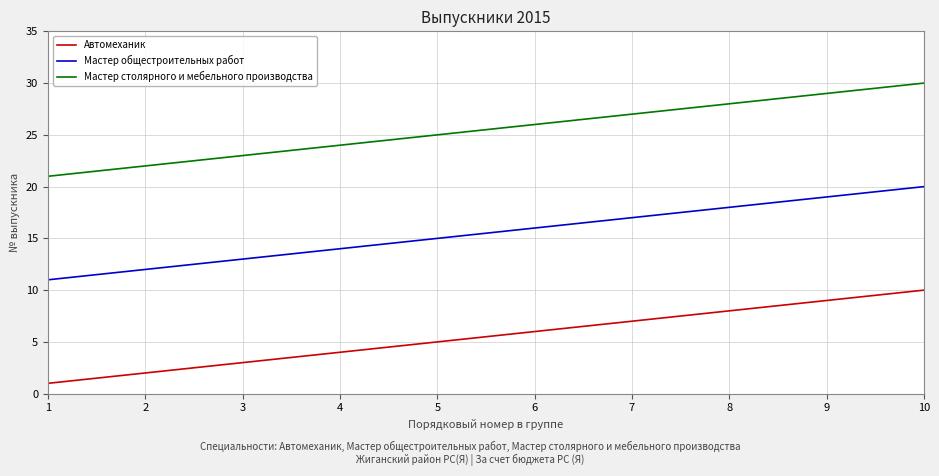

Which category has the highest value across all series?

10